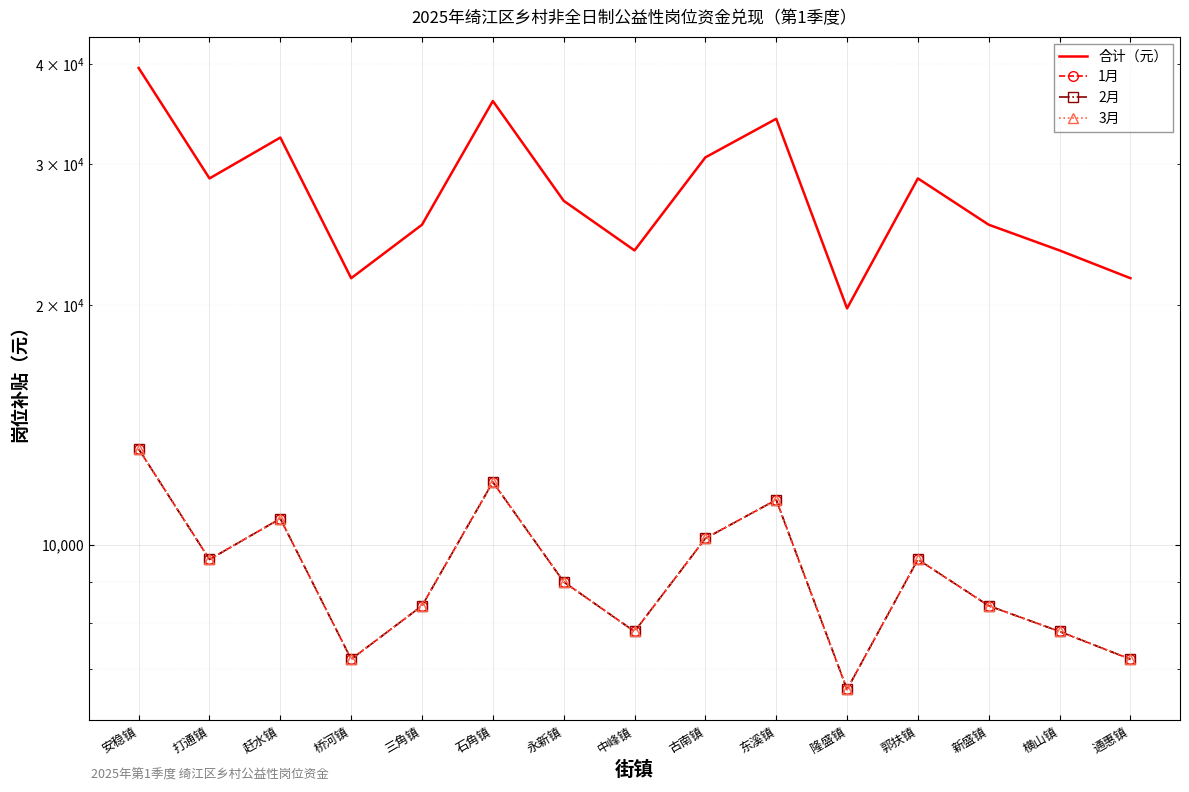

Which has a higher value, 中峰镇 or 通惠镇?

中峰镇